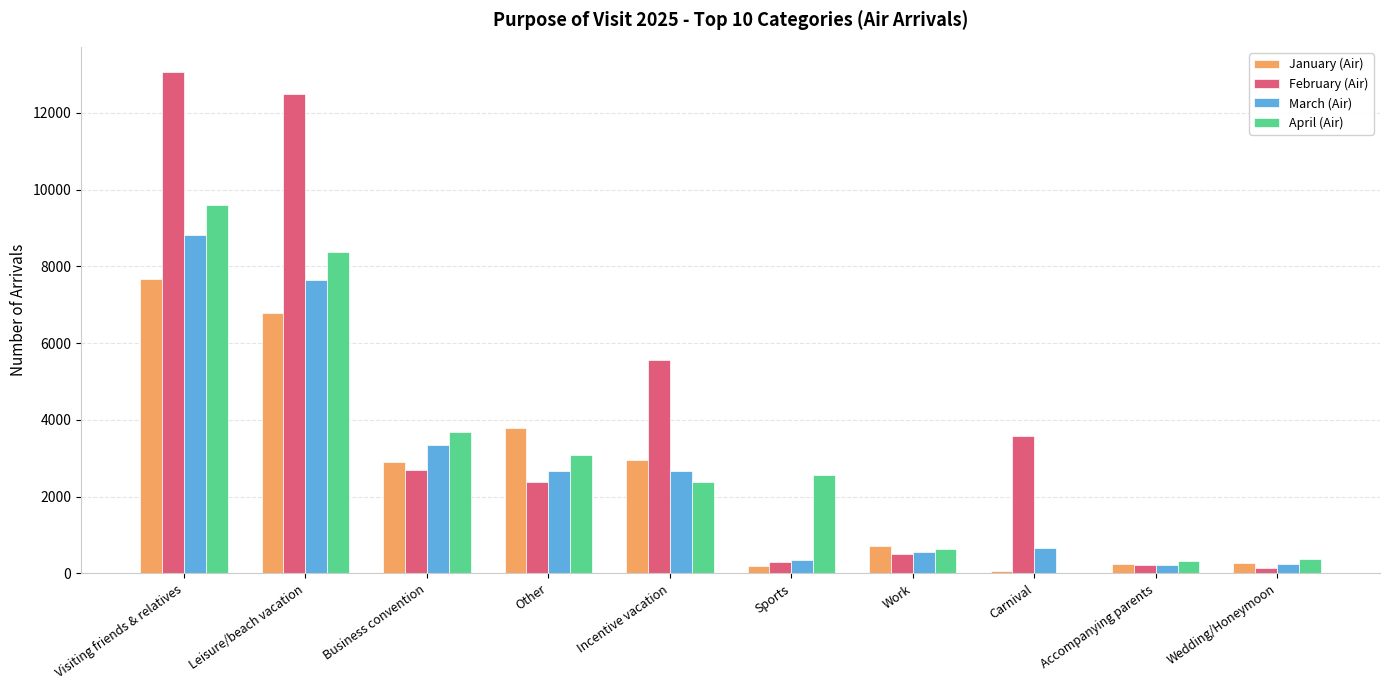

Is the value of February (Air) at Wedding/Honeymoon greater than the value of April (Air) at Leisure/beach vacation?

No